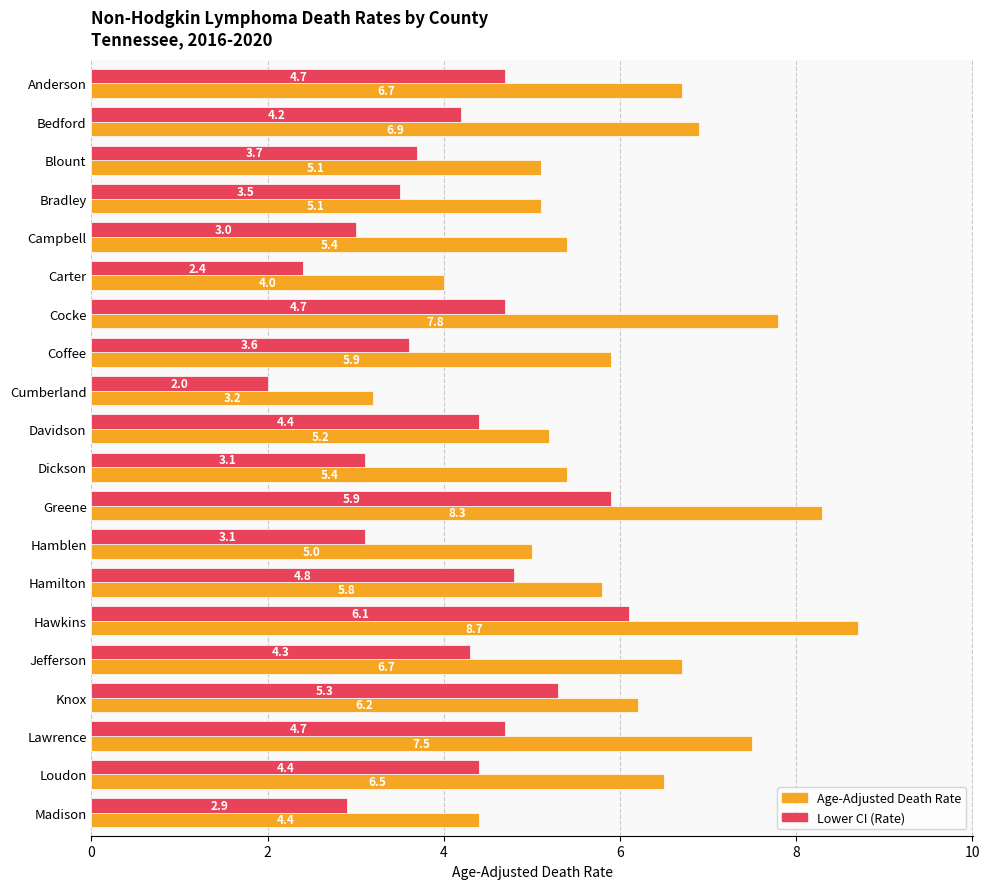

What is the average value of the Lower CI (Rate) series?

4.0